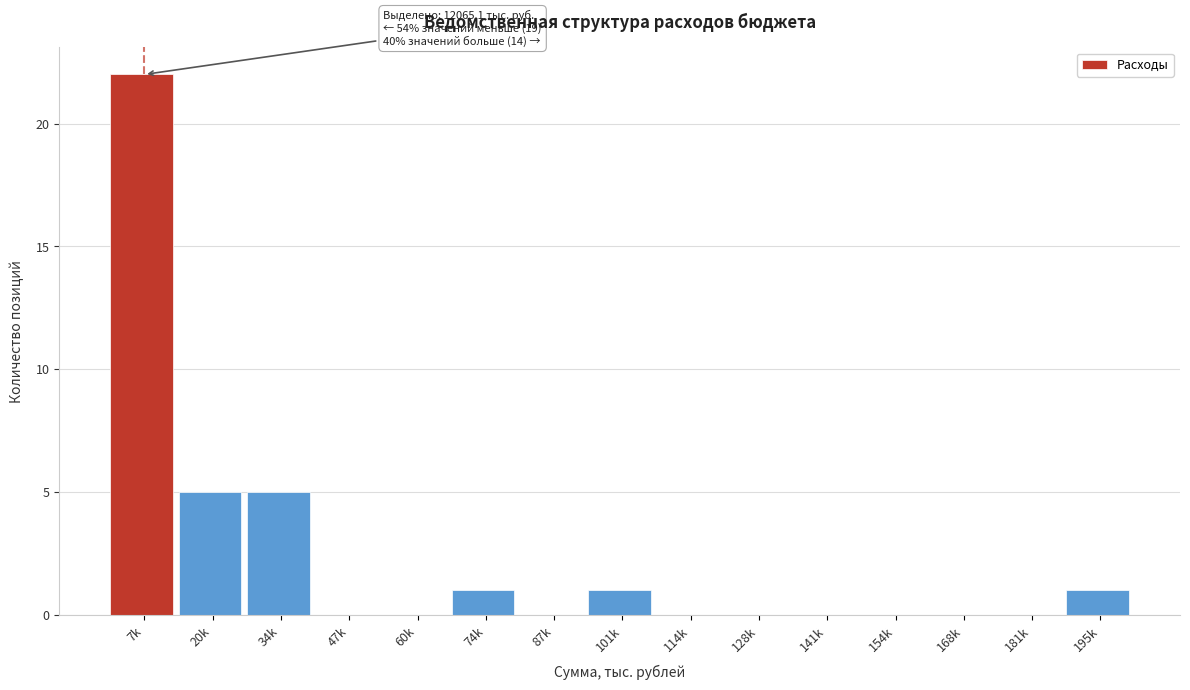

Reading left to right, transcribe all the data shown in this chart.

7k=22	20k=5	34k=5	47k=0	60k=0	74k=1	87k=0	101k=1	114k=0	128k=0	141k=0	154k=0	168k=0	181k=0	195k=1